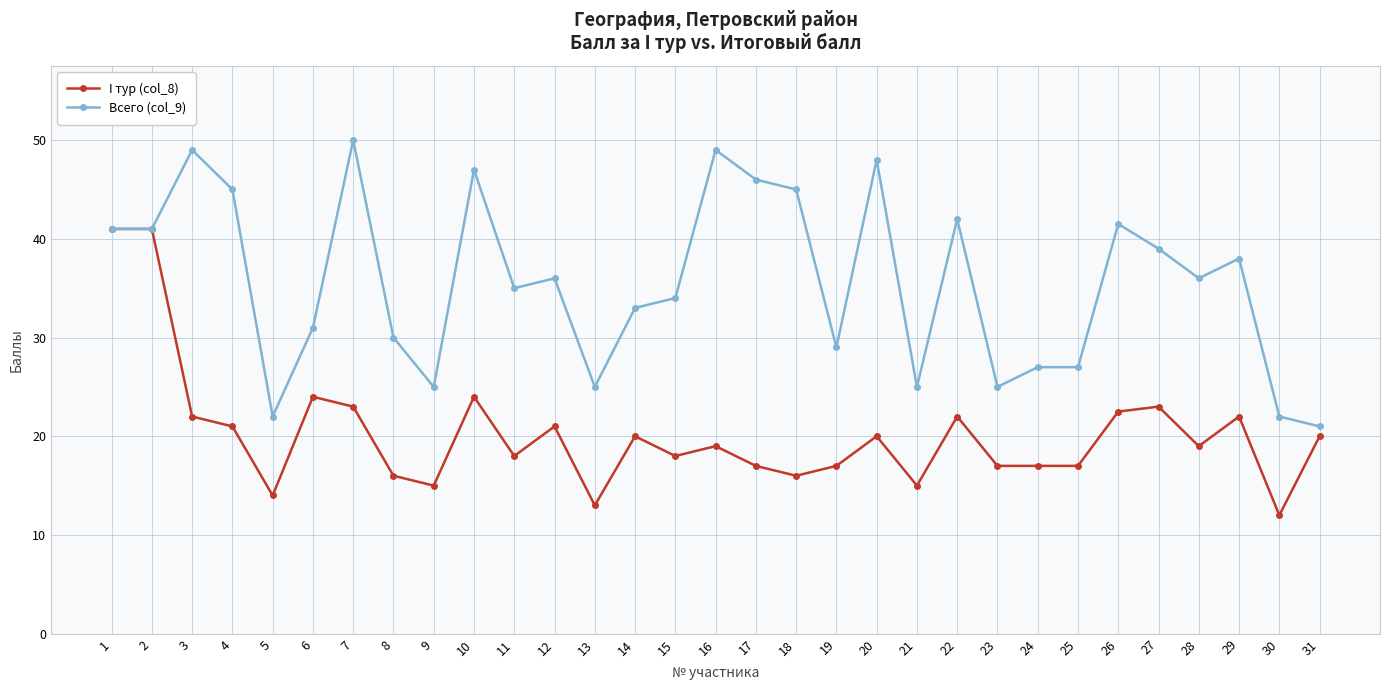

Reading left to right, what are all the values shown in this chart?

I тур (col_8): 41.0	41.0	22.0	21.0	14.0	24.0	23.0	16.0	15.0	24.0	18.0	21.0	13.0	20.0	18.0	19.0	17.0	16.0	17.0	20.0	15.0	22.0	17.0	17.0	17.0	22.5	23.0	19.0	22.0	12.0	20.0
Всего (col_9): 41.0	41.0	49.0	45.0	22.0	31.0	50.0	30.0	25.0	47.0	35.0	36.0	25.0	33.0	34.0	49.0	46.0	45.0	29.0	48.0	25.0	42.0	25.0	27.0	27.0	41.5	39.0	36.0	38.0	22.0	21.0